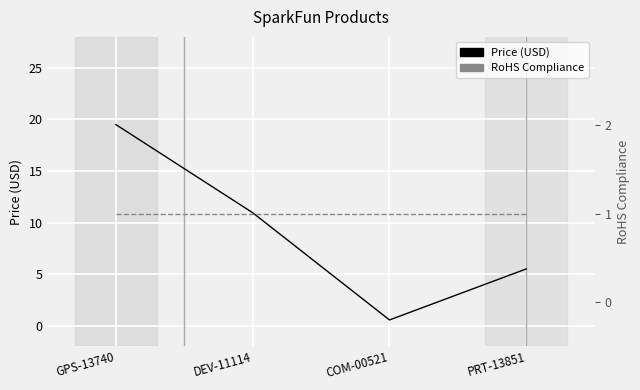

The Price (USD) series shows 10.9 at DEV-11114. True or false?

True